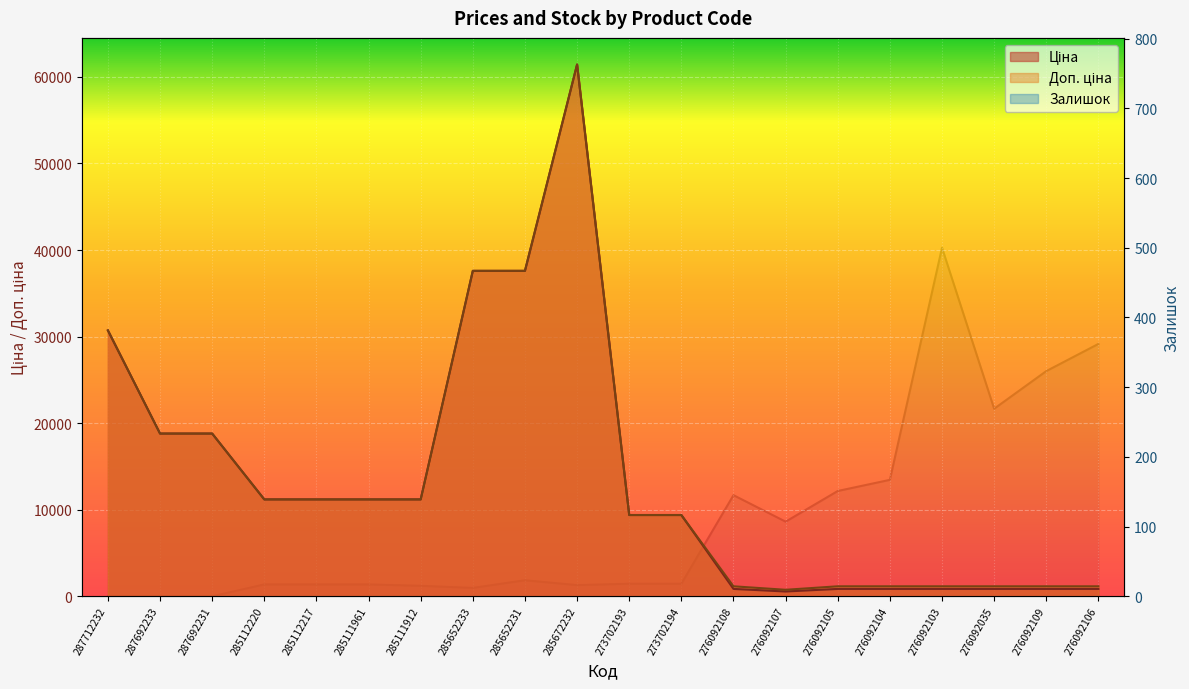

Between 285112217 and 276092109, which series saw the biggest shift?

Ціна